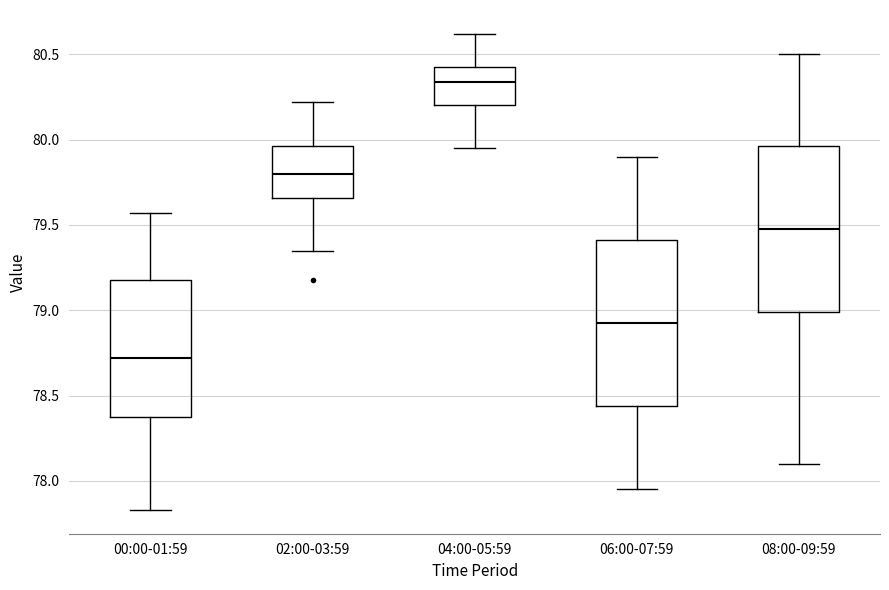

Reading left to right, read every box against the y-axis: the position of its median line, the range the box covers, and the ends of its whiskers. The values are not printed on the chart, so give them approximately, as read against the axis.

00:00-01:59: median 78.70, box 78.35 to 79.20, whiskers 77.85 to 79.55
02:00-03:59: median 79.80, box 79.65 to 79.95, whiskers 79.35 to 80.20
04:00-05:59: median 80.35, box 80.20 to 80.45, whiskers 79.95 to 80.60
06:00-07:59: median 78.95, box 78.45 to 79.40, whiskers 77.95 to 79.90
08:00-09:59: median 79.50, box 79.00 to 79.95, whiskers 78.10 to 80.50